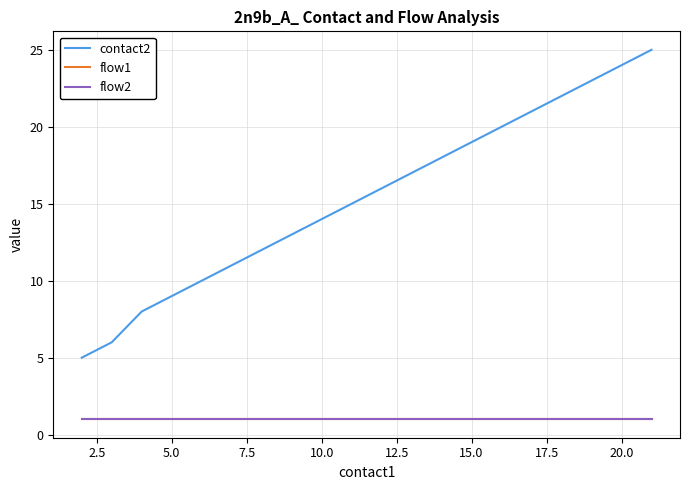

Does the chart have visible grid lines?

Yes